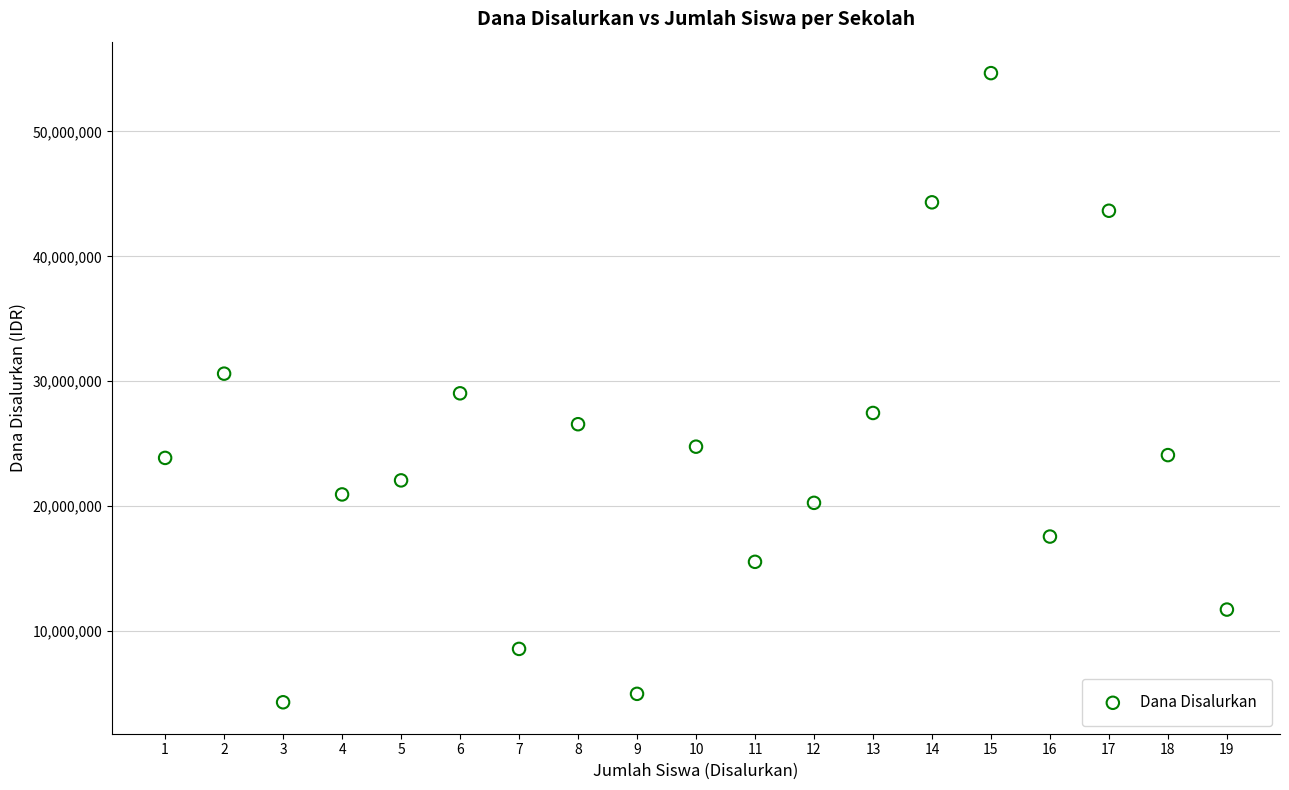

What is the range of Y values (max minus min)?

50400000